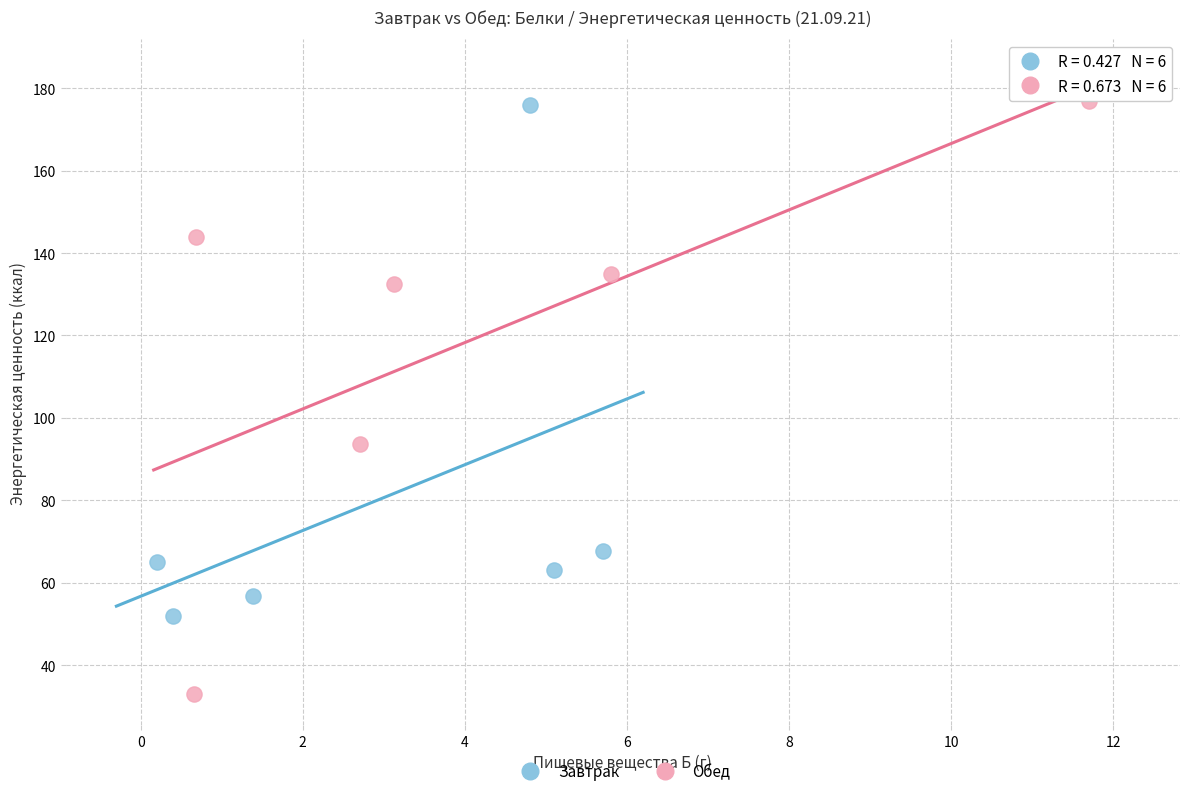

Which series reaches the minimum Y coordinate?

Обед